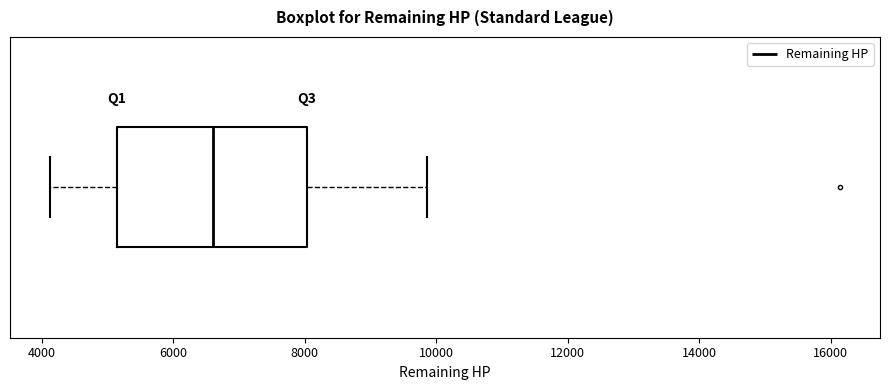

Read this box plot against the x-axis: the position of the median line, the range covered by the box, and the ends of both whiskers. The values are not printed on the chart, so give them approximately, as read against the axis.

median 6600, box 5200 to 8000, whiskers 4200 to 9800